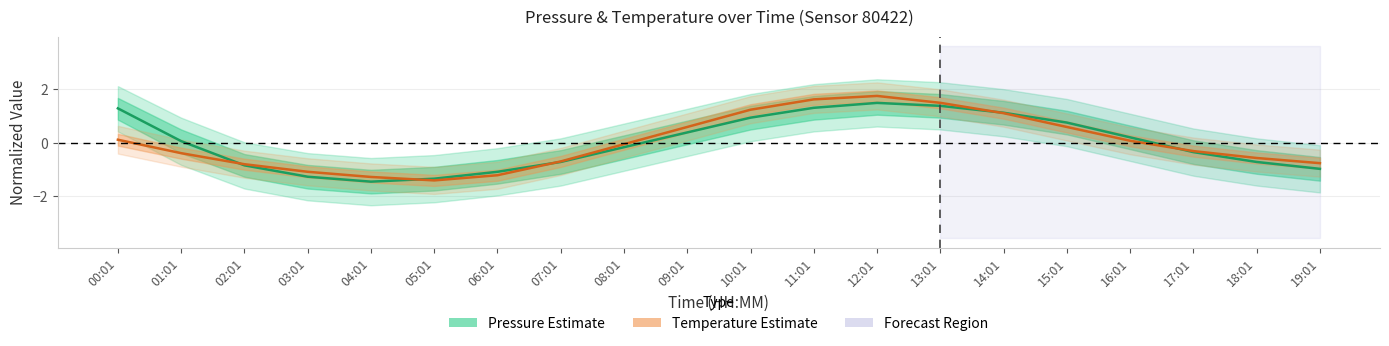

Is it true that Pressure (normalized) equals 0.0 at 01:01?

False